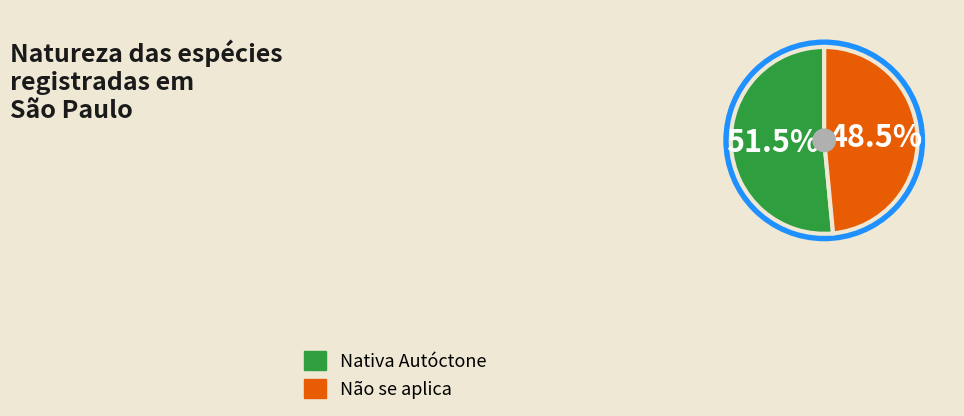

What is the largest slice in the pie chart?

Nativa Autóctone